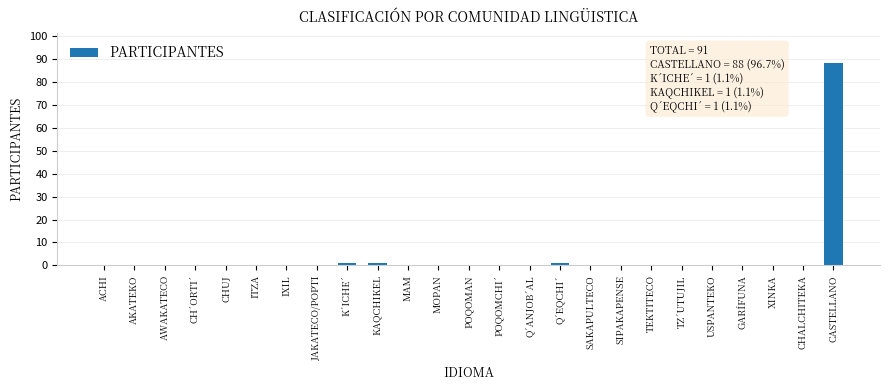

Reading left to right, transcribe all the data shown in this chart.

ACHI=0	AKATEKO=0	AWAKATECO=0	CH´ORTI´=0	CHUJ=0	ITZA=0	IXIL=0	JAKATECO/POPTI=0	K´ICHE´=1	KAQCHIKEL=1	MAM=0	MOPAN=0	POQOMAN=0	POQOMCHI´=0	Q´ANJOB´AL=0	Q´EQCHI´=1	SAKAPULTECO=0	SIPAKAPENSE=0	TEKTITECO=0	TZ´UTUJIL=0	USPANTEKO=0	GARÍFUNA=0	XINKA=0	CHALCHITEKA=0	CASTELLANO=88